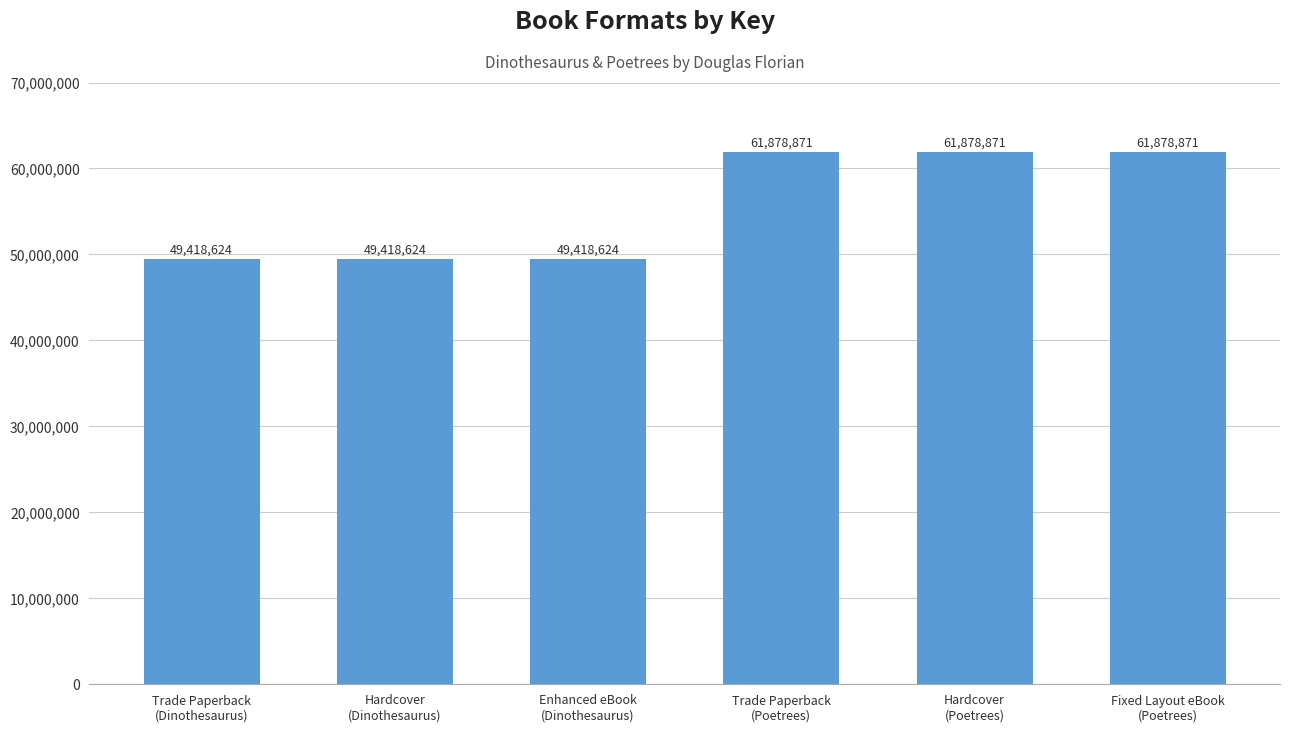

How many data points does each series have?

6